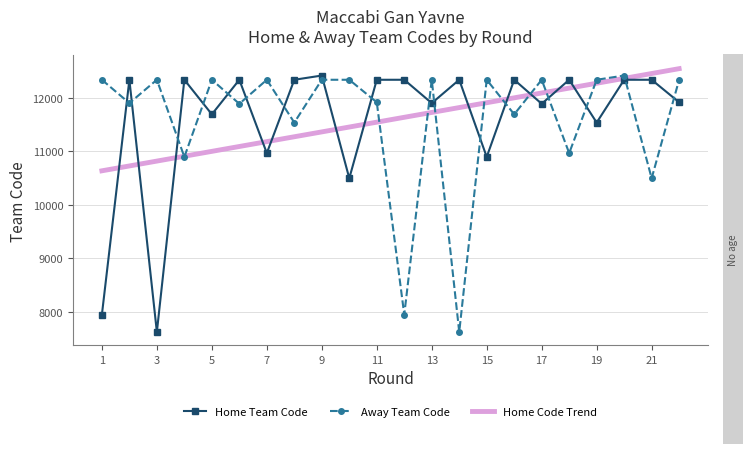

How many times do Away Team Code and Home Team Code cross each other?

18